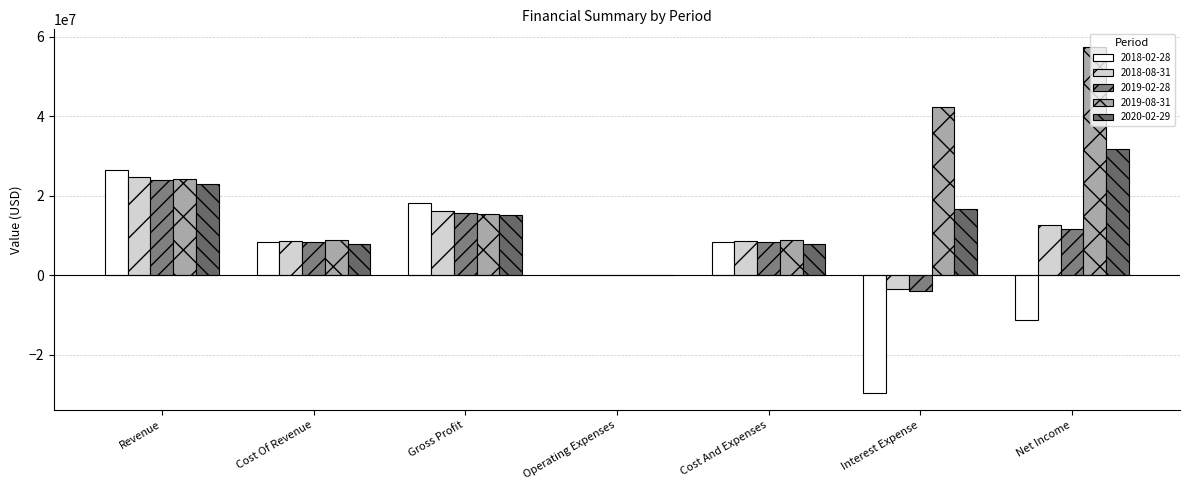

Count the 2018-02-28 values in the range -11379820 to 18243340.

5